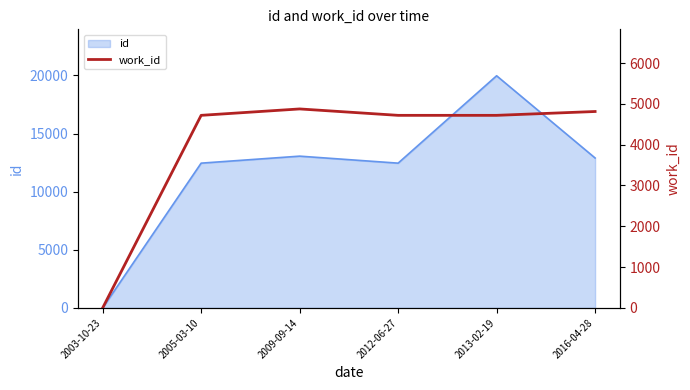

At which category does the chart reach its peak across all series?

2009-09-14